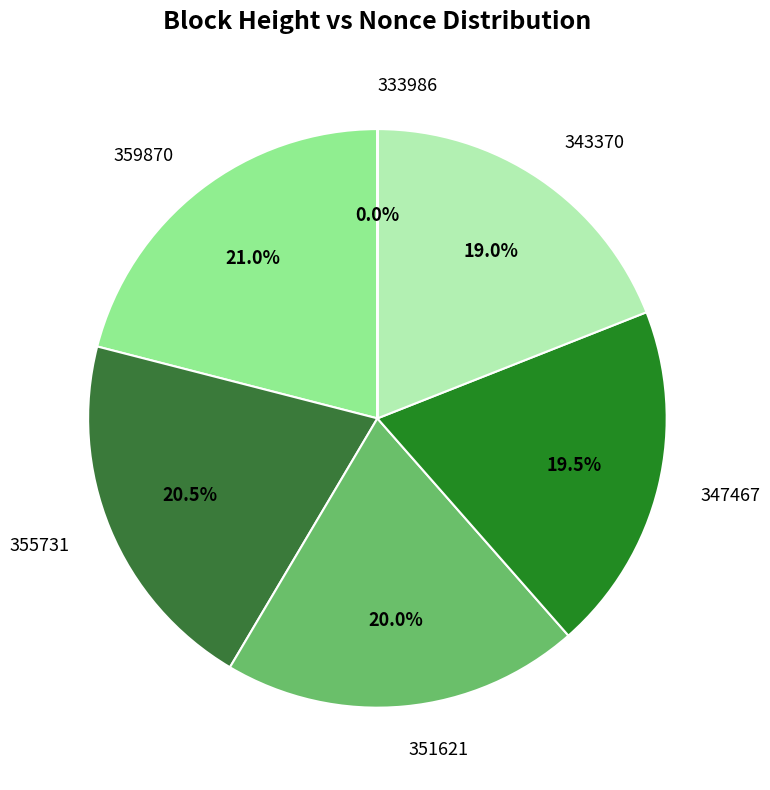

What percentage is NOT represented by 347467?

80.5%